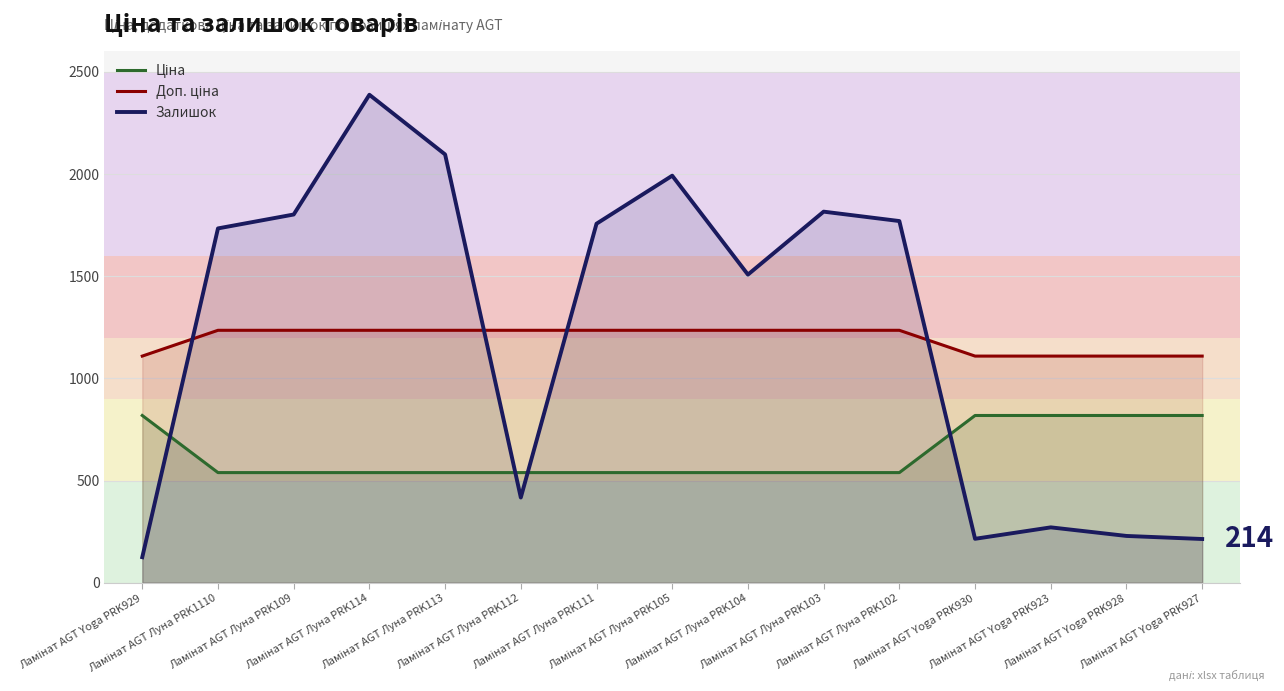

The Залишок series shows 203.0 at Ламінат AGT Луна PRK112. True or false?

False